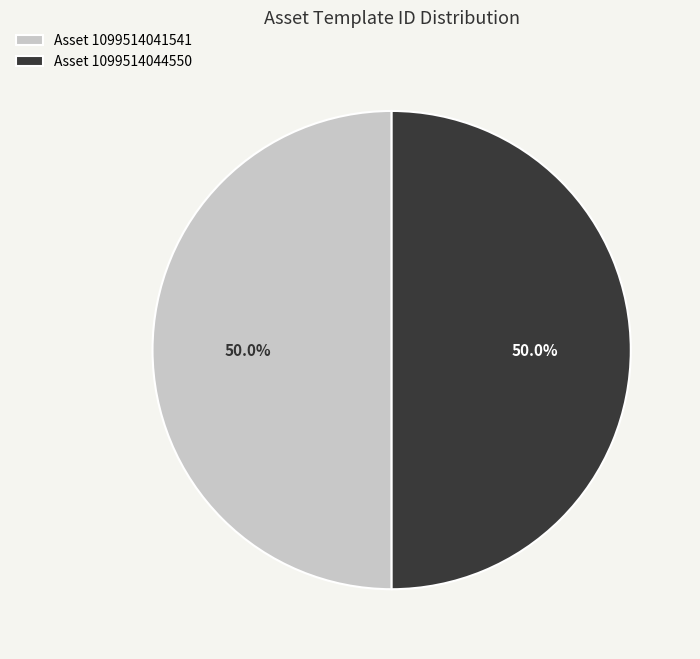

What is the ratio of the value at Asset 1099514044550 to the value at Asset 1099514041541?

1.0